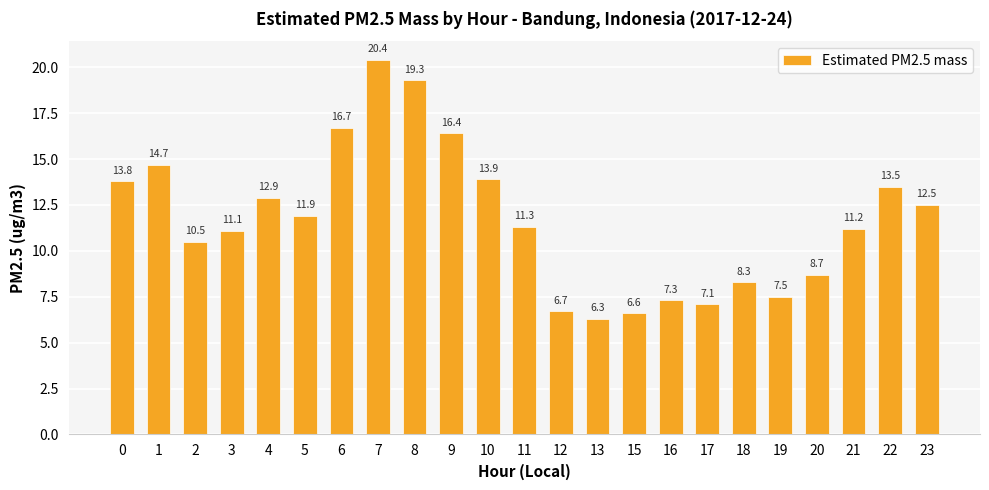

What is the difference between the maximum and minimum values?

14.1